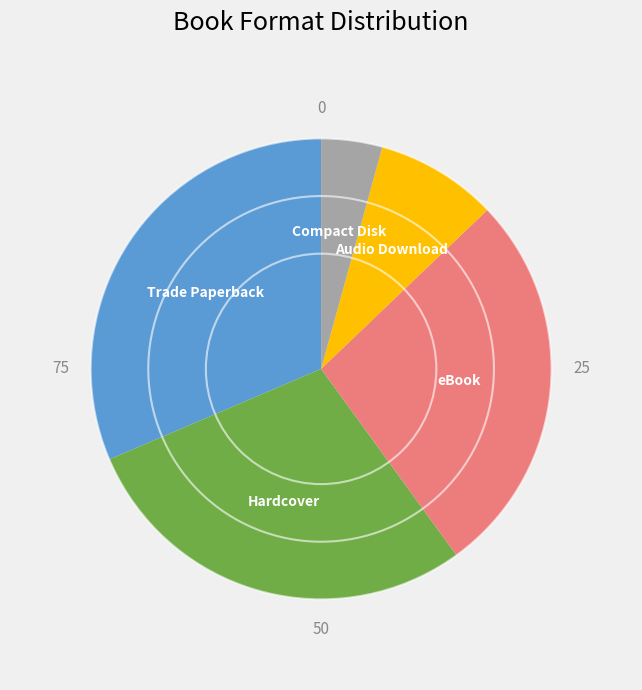

Combined, do eBook and Hardcover account for over 50%?

Yes